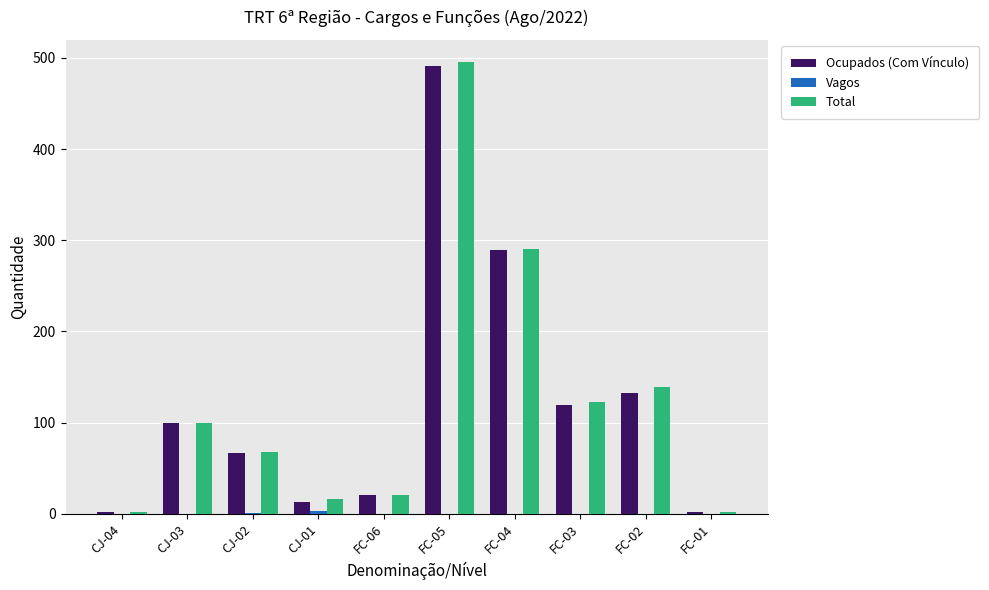

Between CJ-02 and FC-05, which series saw the biggest shift?

Total